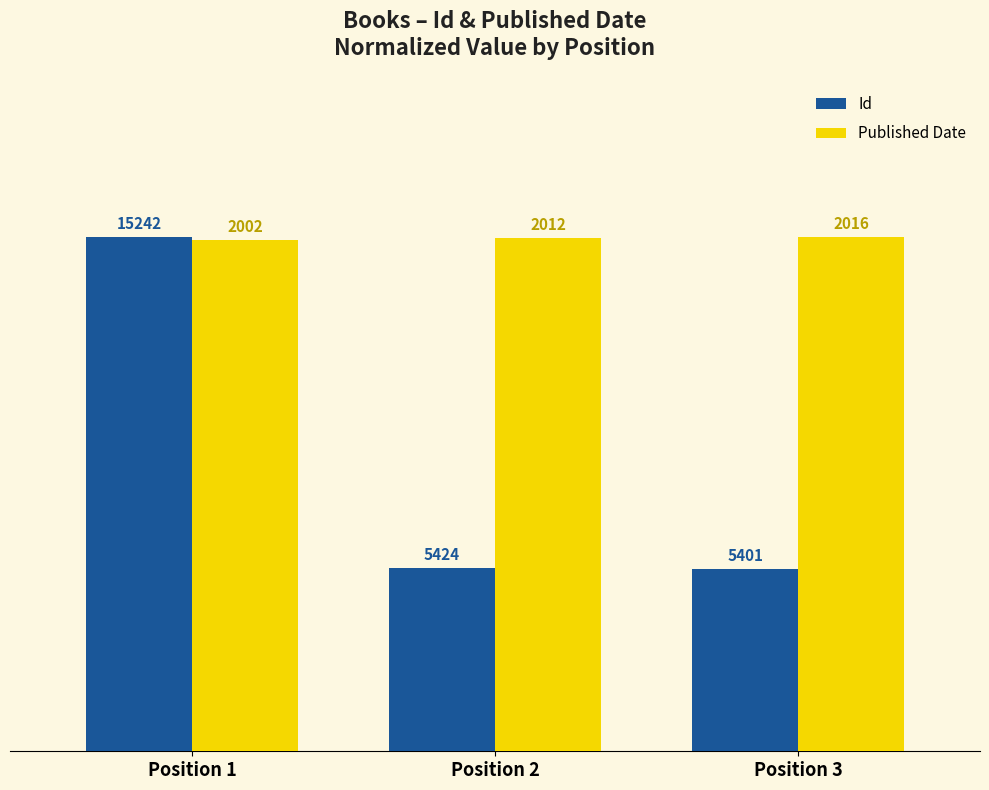

At how many categories does at least one series exceed 91?

3